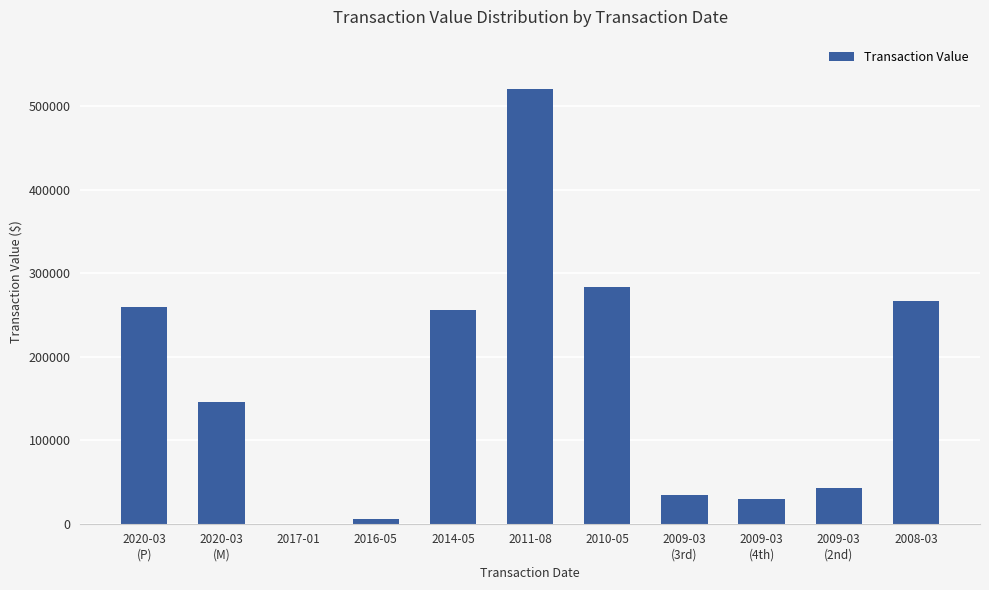

How many positive values are there?

10